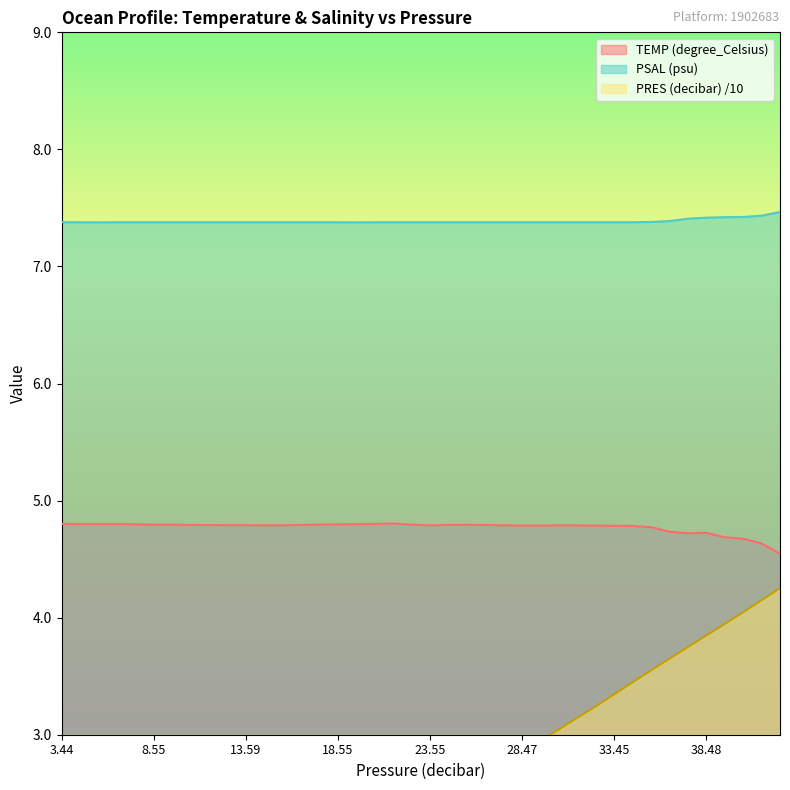

Between 33.45 and 23.55, which is larger?

23.55